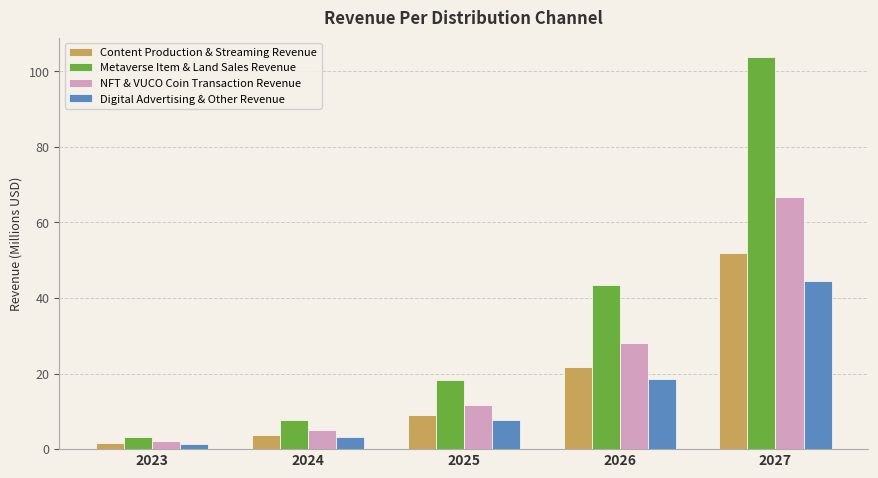

What is the total value across all series at 2027?

266.8